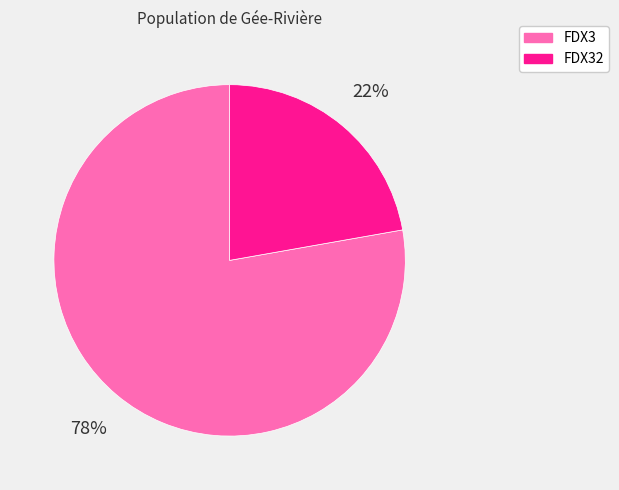

Between FDX32 and FDX3, which is larger?

FDX3